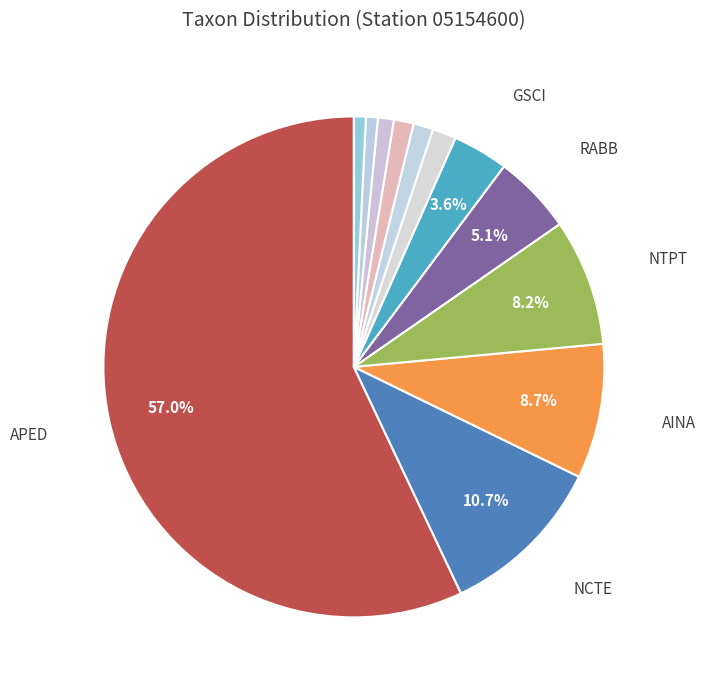

Rank the categories by value from lowest to highest.

CBAC, GELG, NSTS, EOMI, NDIS, GPRI, GSCI, RABB, NTPT, AINA, NCTE, APED